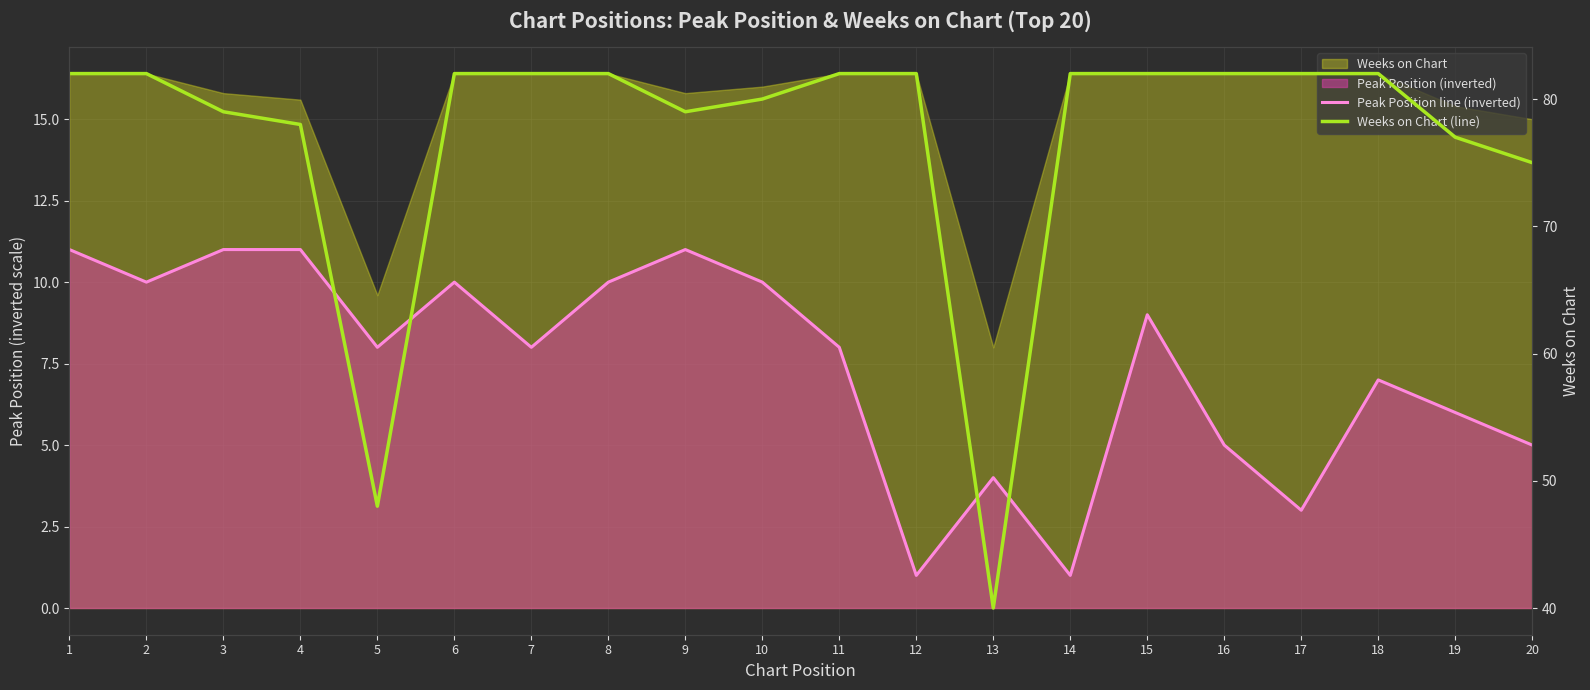

What is the total value across all series at 10?

90